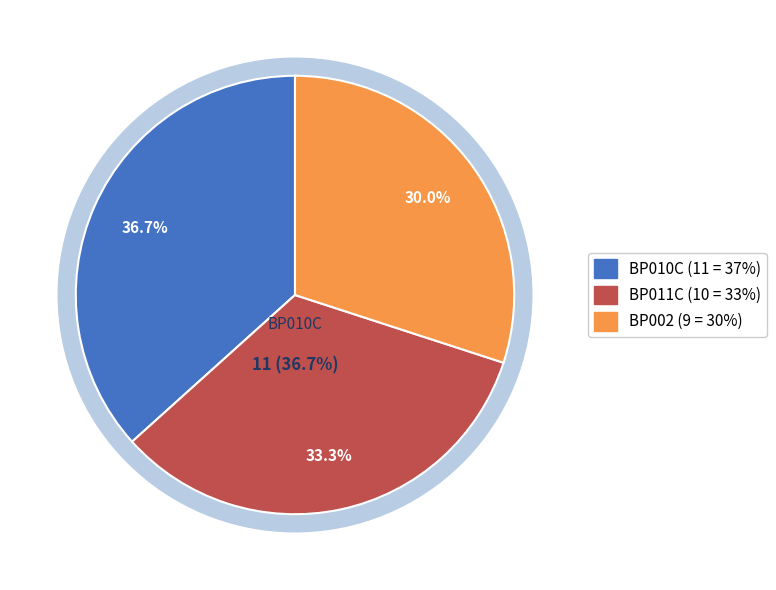

To the nearest percent, what percentage of the pie is BP002?

30%